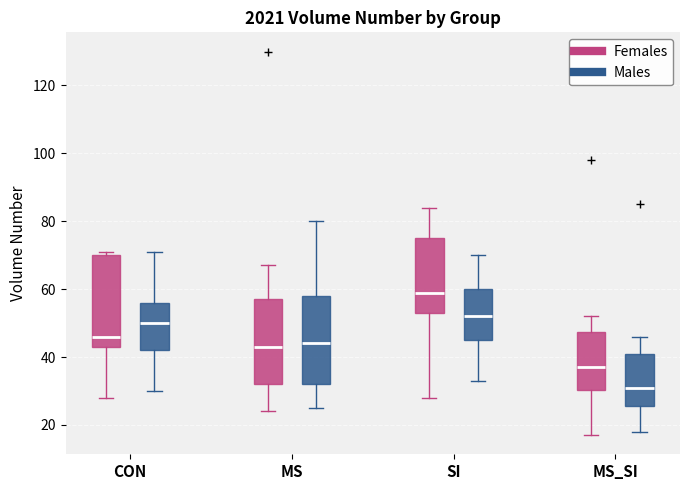

Where does the median line of the box for CON (Females) sit on the y-axis? The values are not printed on the chart, so give them approximately, as read against the axis.

46